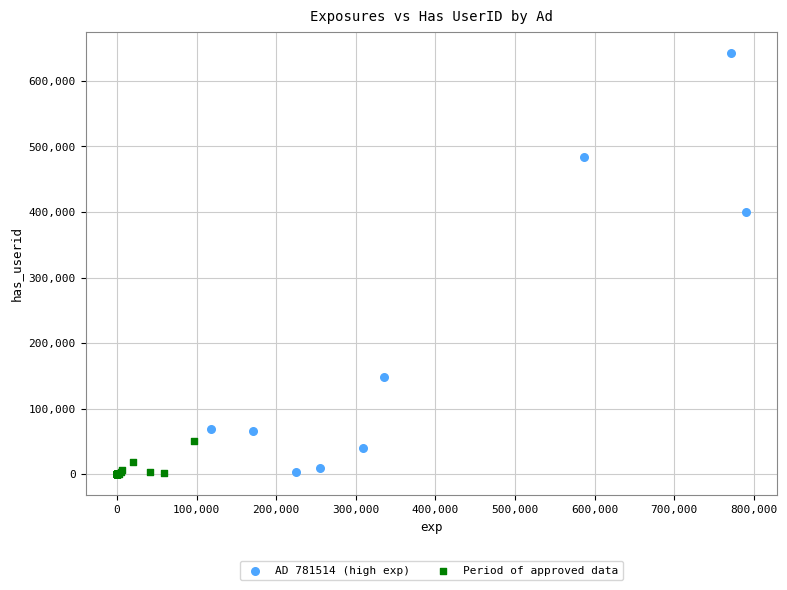

Which series has the largest Y range (max minus min)?

AD 781514 (high exp)